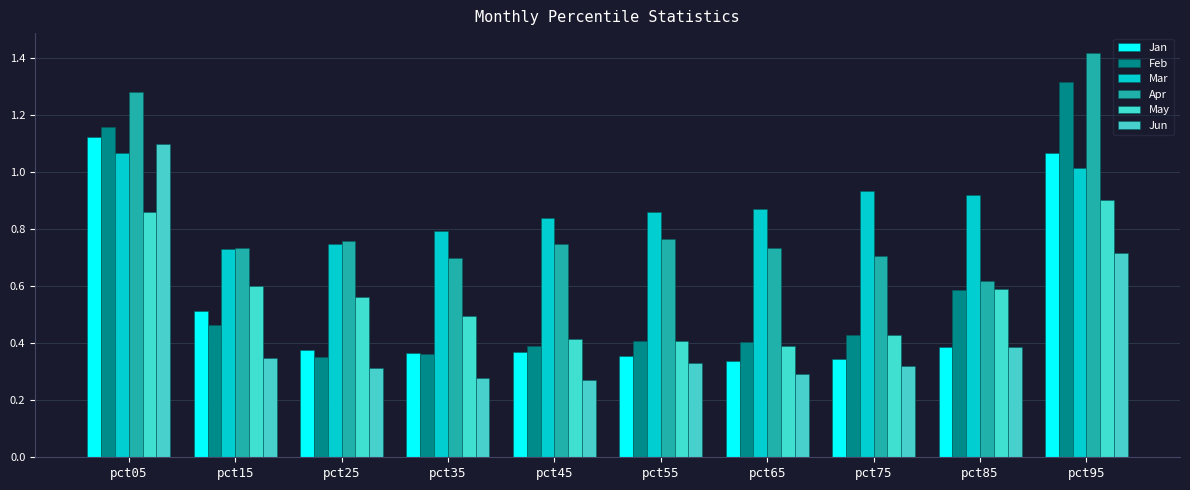

What is the total value across all series at pct75?

3.2